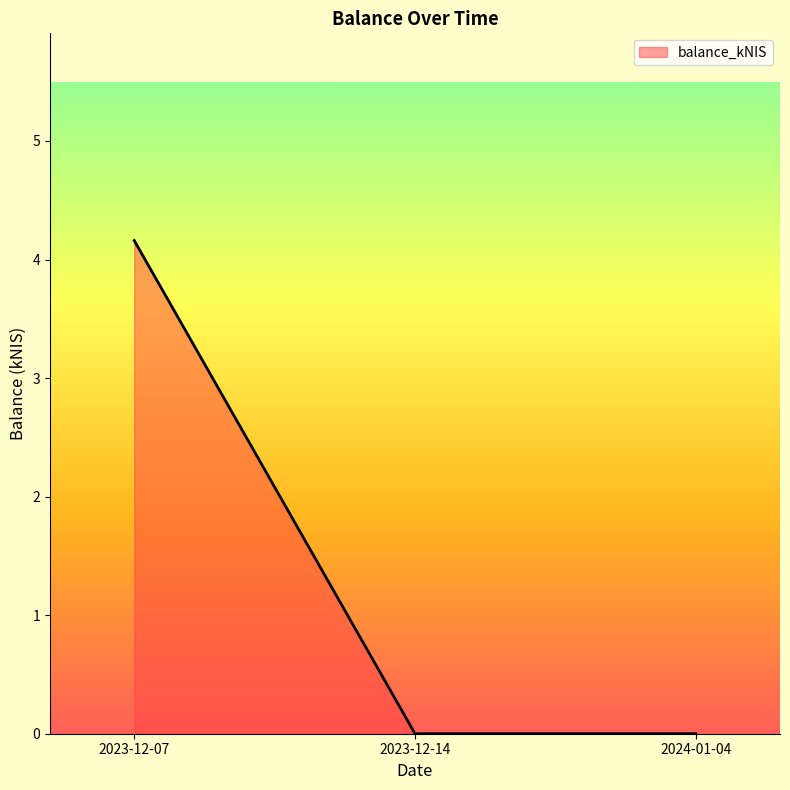

What position from the right is 2023-12-14?

2